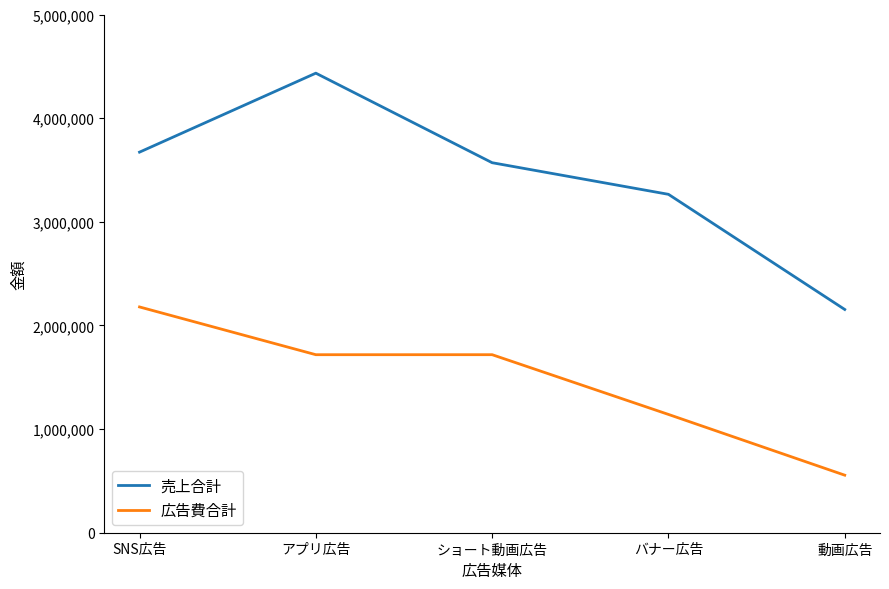

List the series in order of their overall mean, highest first.

売上合計, 広告費合計